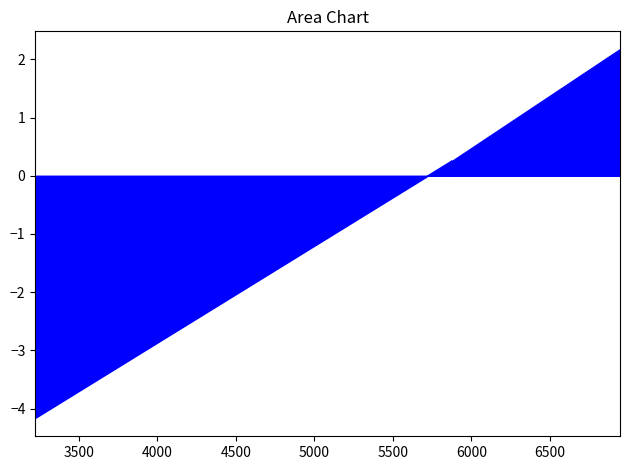

How many values are below 0?

1